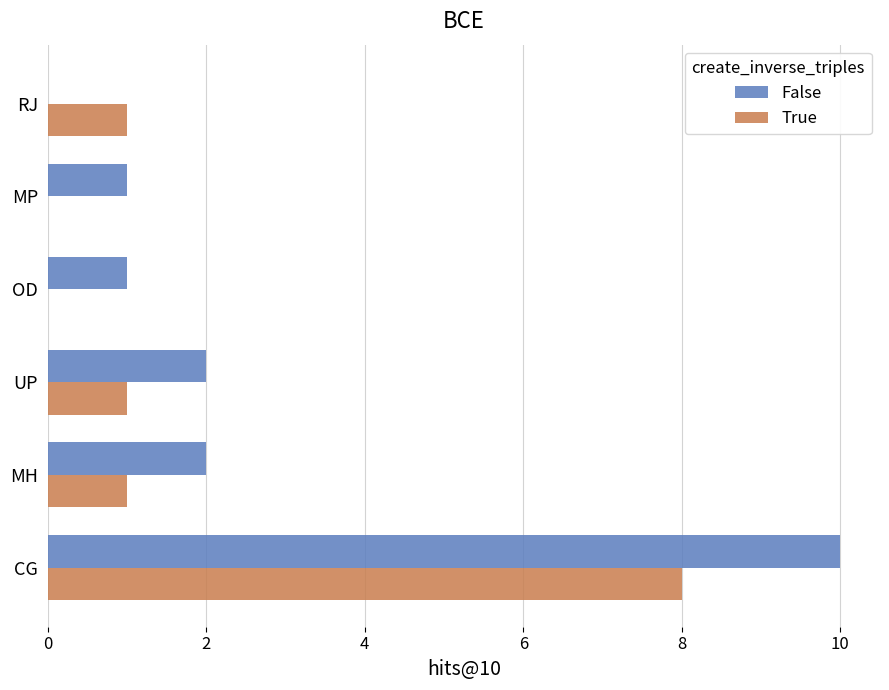

What is the highest value of the False series?

10